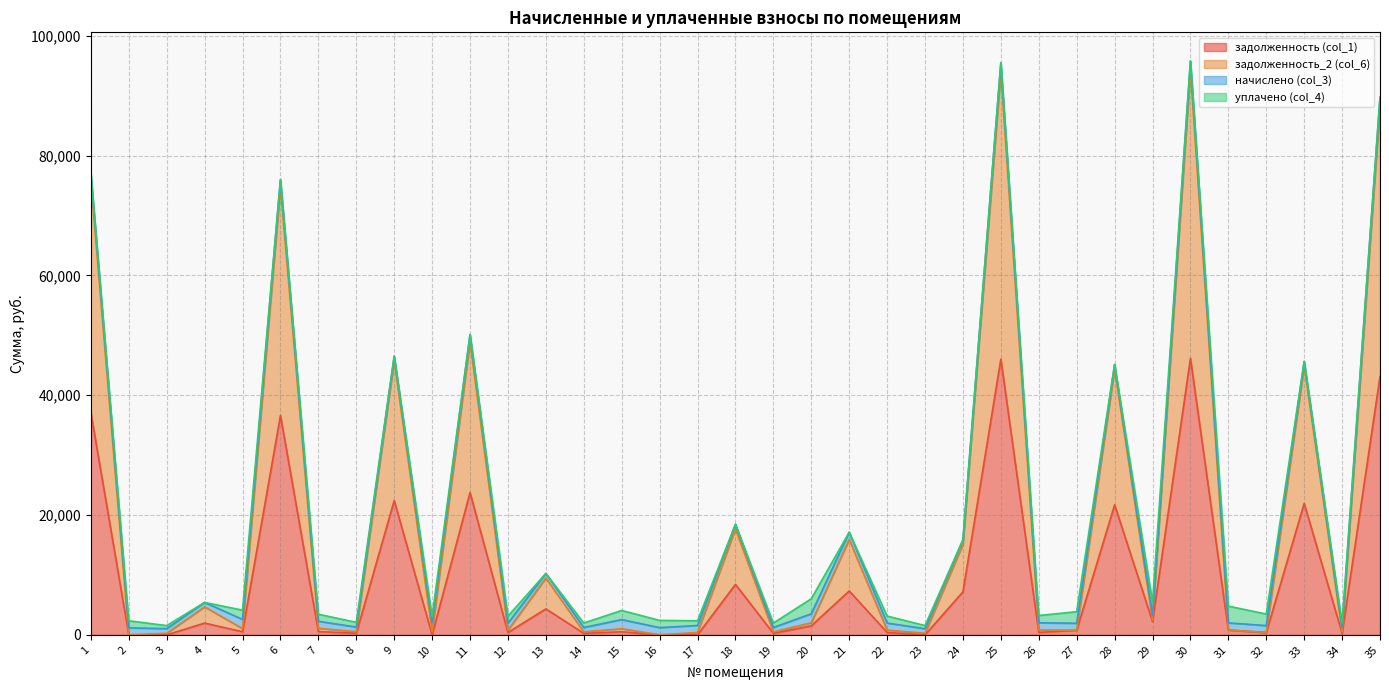

True or false: задолженность_2 (col_6) and задолженность (col_1) cross at least once.

False